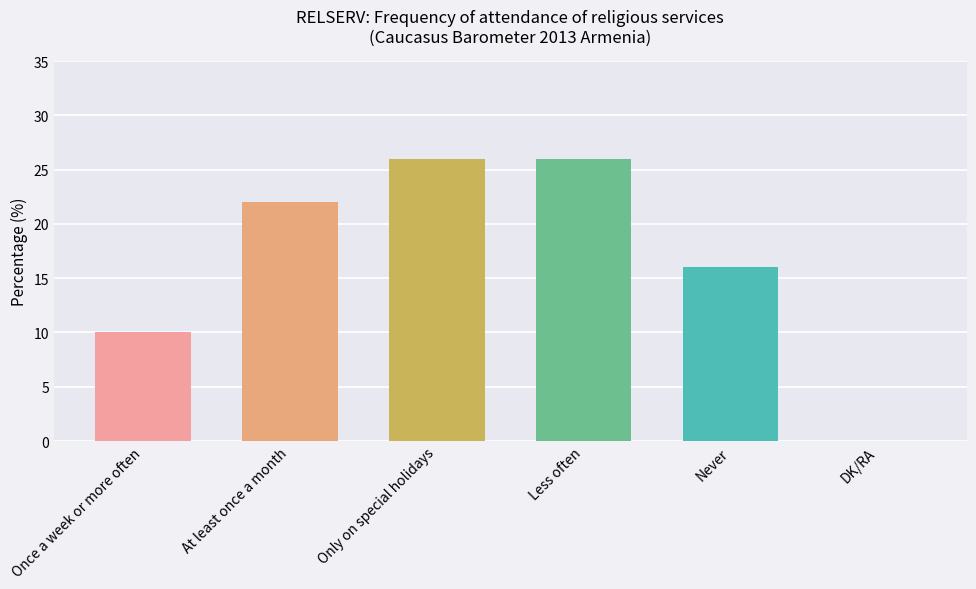

What is the change in value from Only on special holidays to Never?

-10